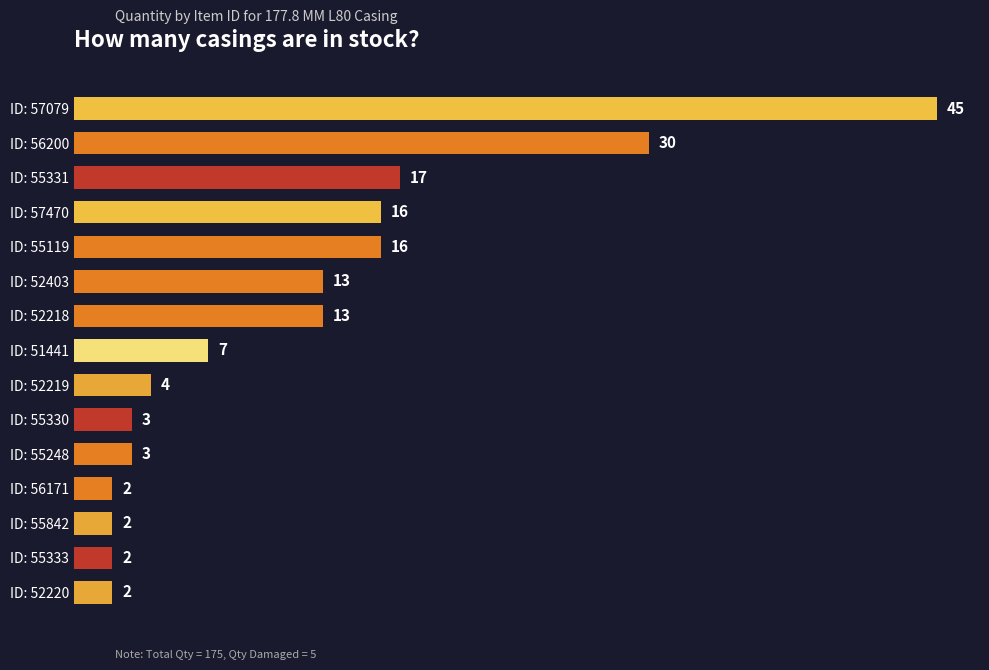

How many series are shown in this chart?

1